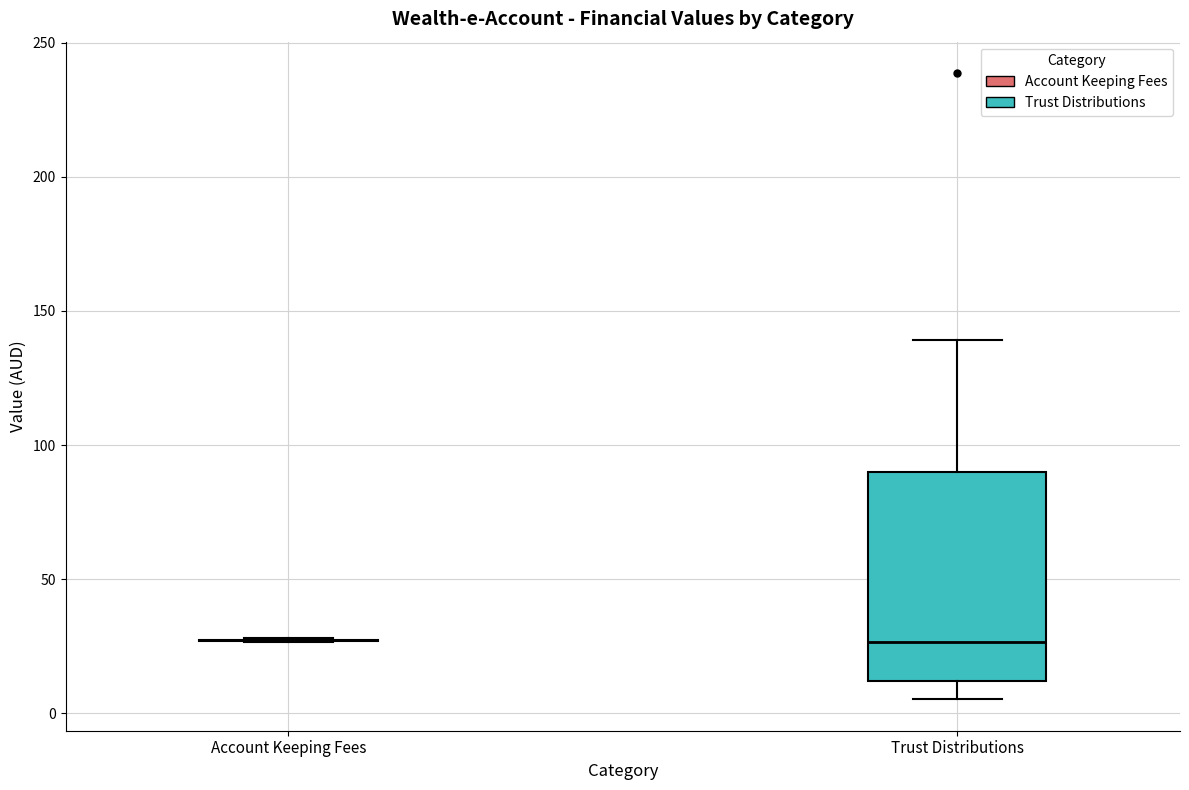

Where does the median line of the box for Trust Distributions sit on the y-axis? The values are not printed on the chart, so give them approximately, as read against the axis.

25